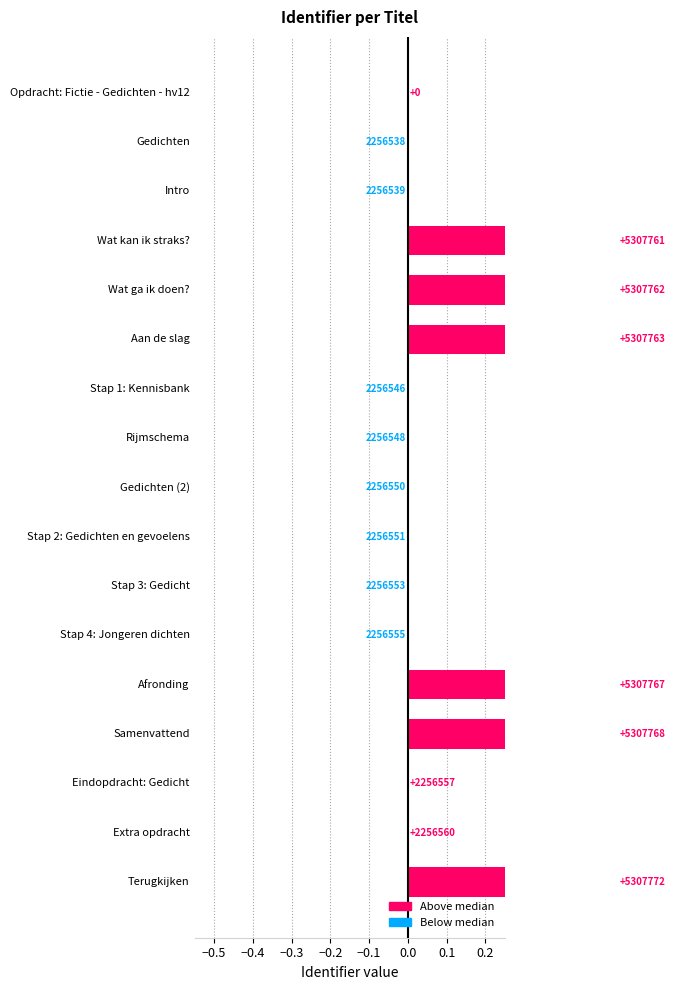

What is the difference between the values at Opdracht: Fictie - Gedichten - hv12 and Aan de slag?

0.5